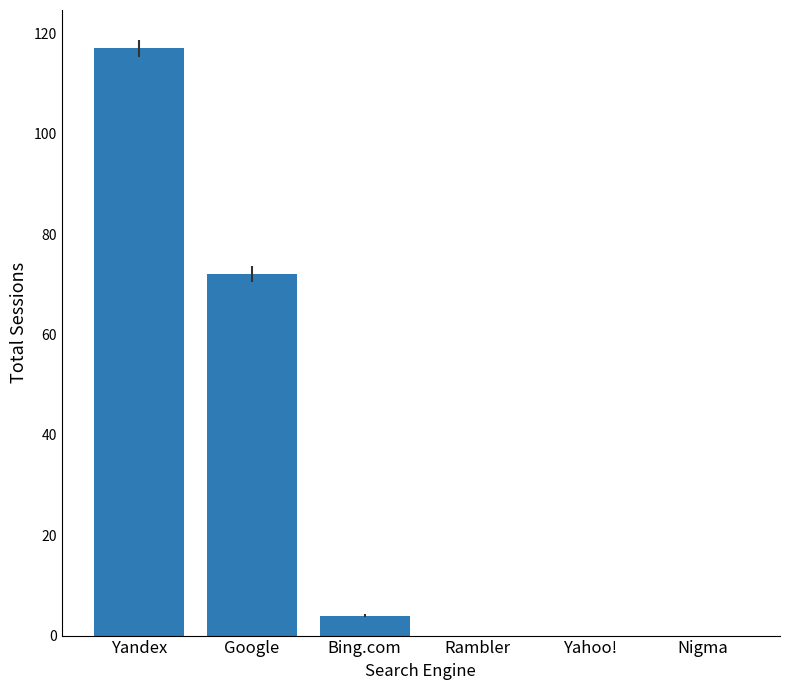

Where is the data nearest to the value 58?

Google